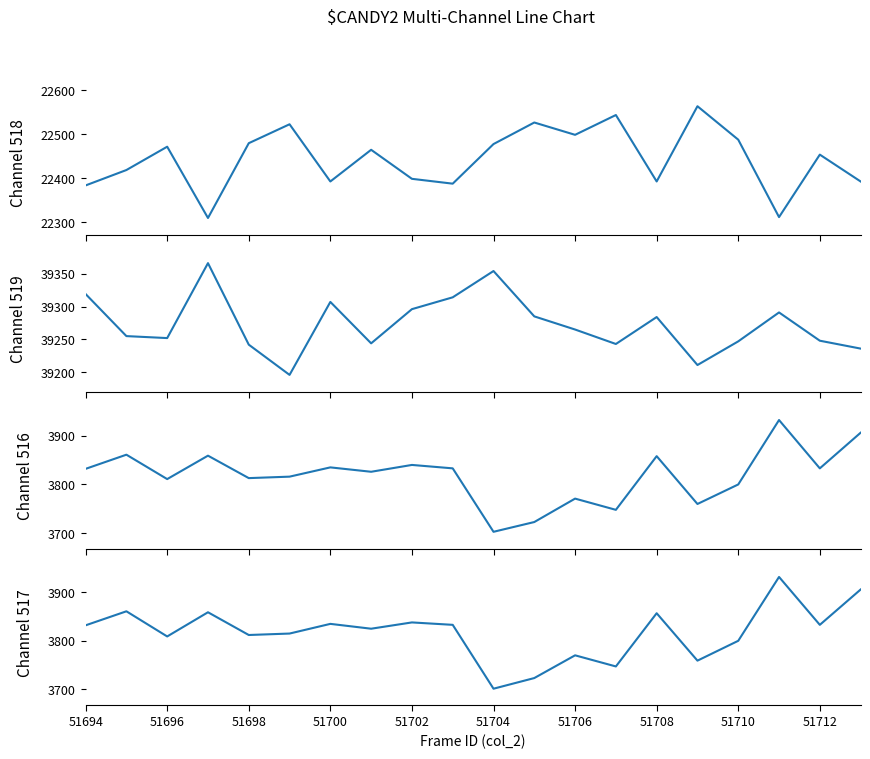

What is the minimum value for Channel 517 (Good)?

3701